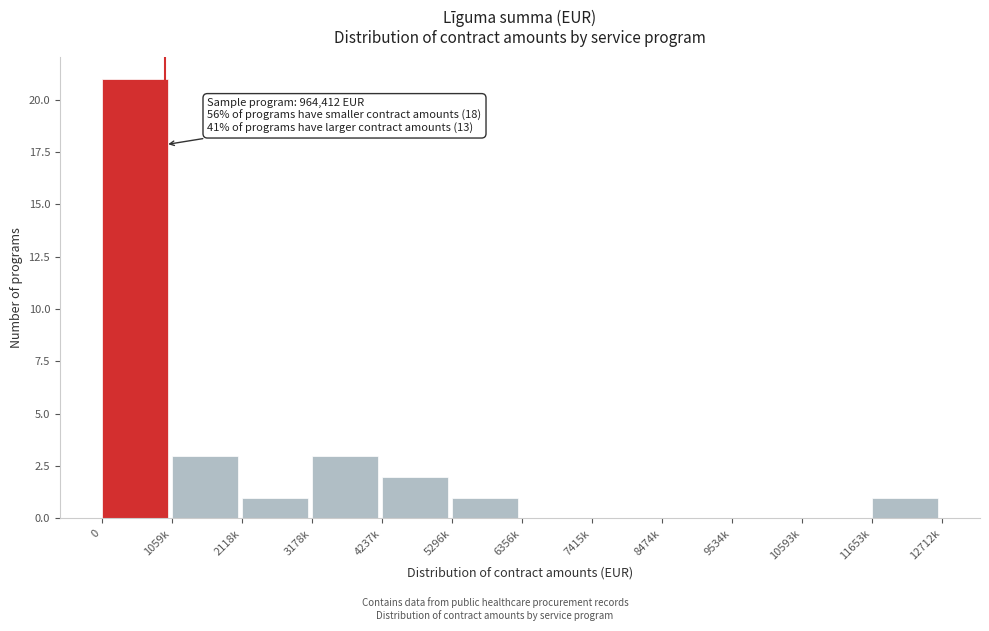

Reading left to right, transcribe all the data shown in this chart.

0=21	1059k=3	2118k=1	3178k=3	4237k=2	5296k=1	6356k=0	7415k=0	8474k=0	9534k=0	10593k=0	11653k=1